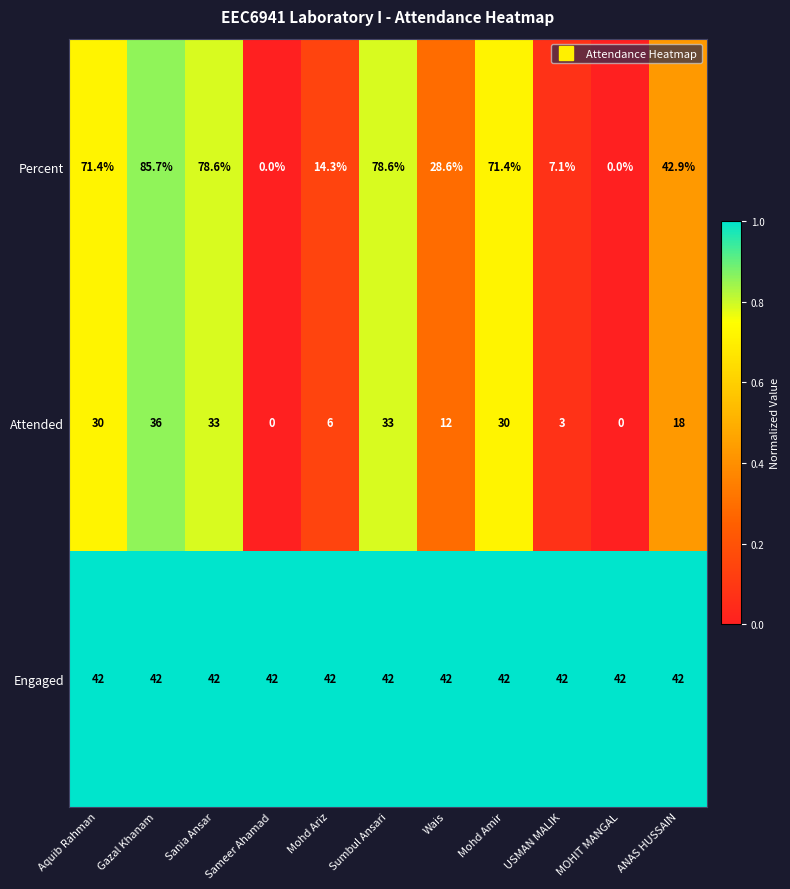

True or false: Percent has a value of 46.0 at Sumbul Ansari.

False